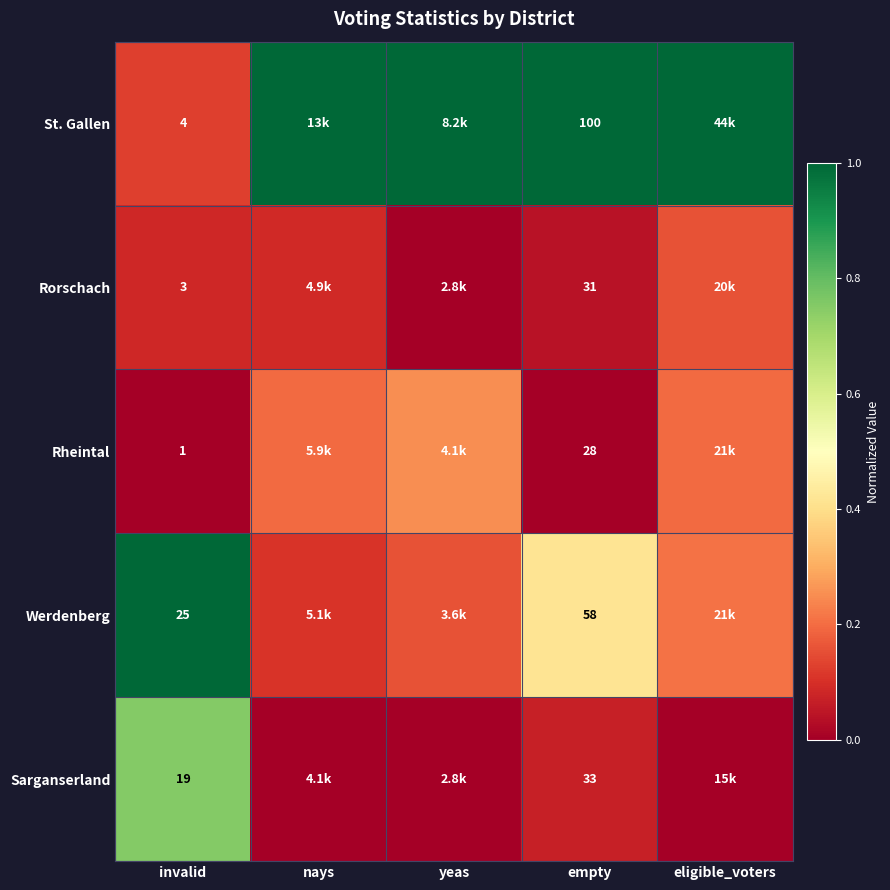

The St. Gallen series shows 1.0 at eligible_voters. True or false?

True